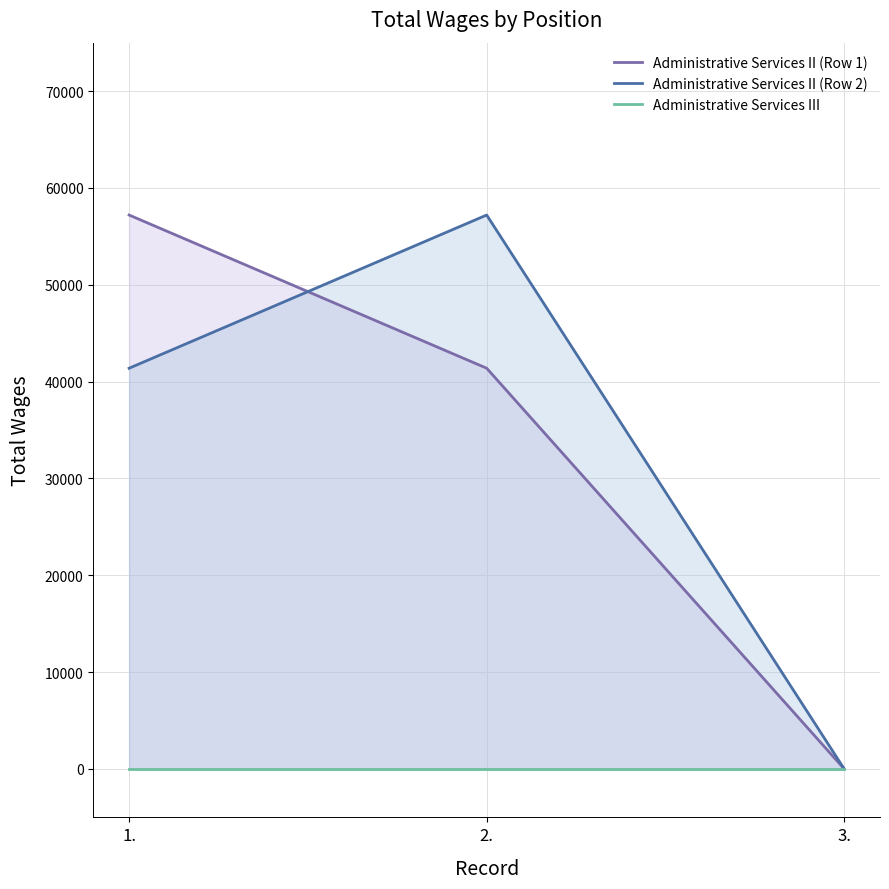

Reading left to right, extract all data points from this chart.

Administrative Services II (Row 1): 57201	41382	0
Administrative Services II (Row 2): 41382	57201	0
Administrative Services III: 0	0	0